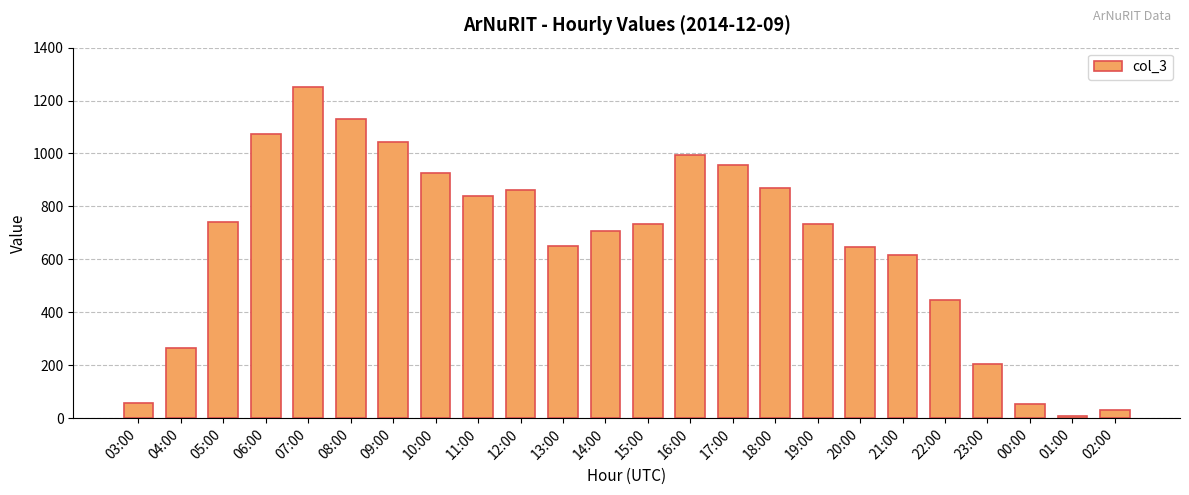

What is the average value?

660